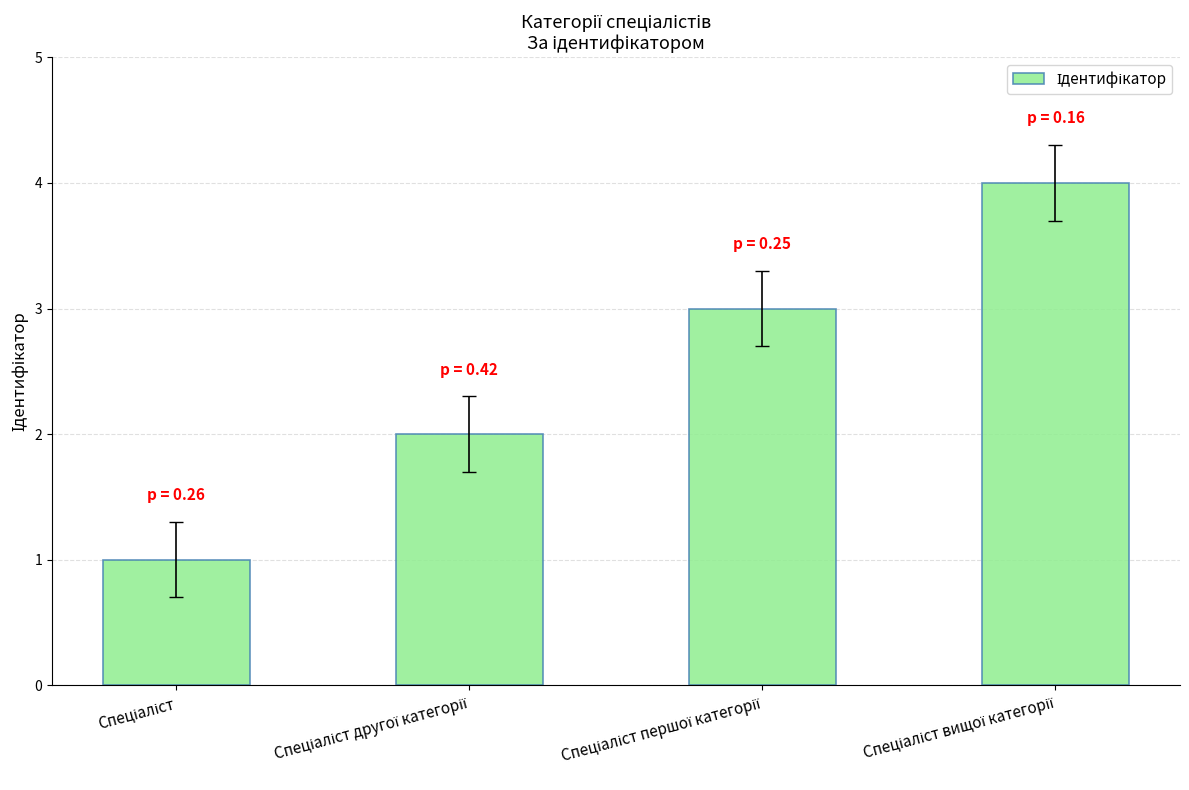

What is the difference between the maximum and second lowest values?

2